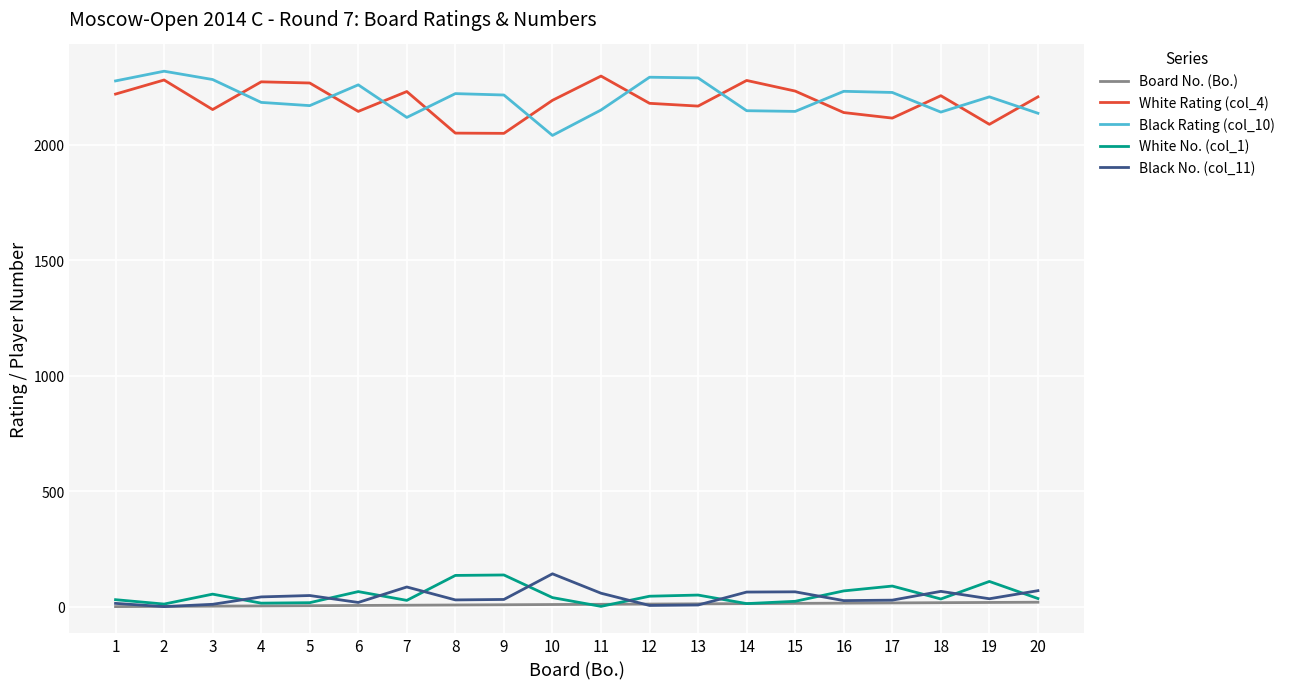

How many lines are shown in the chart?

5